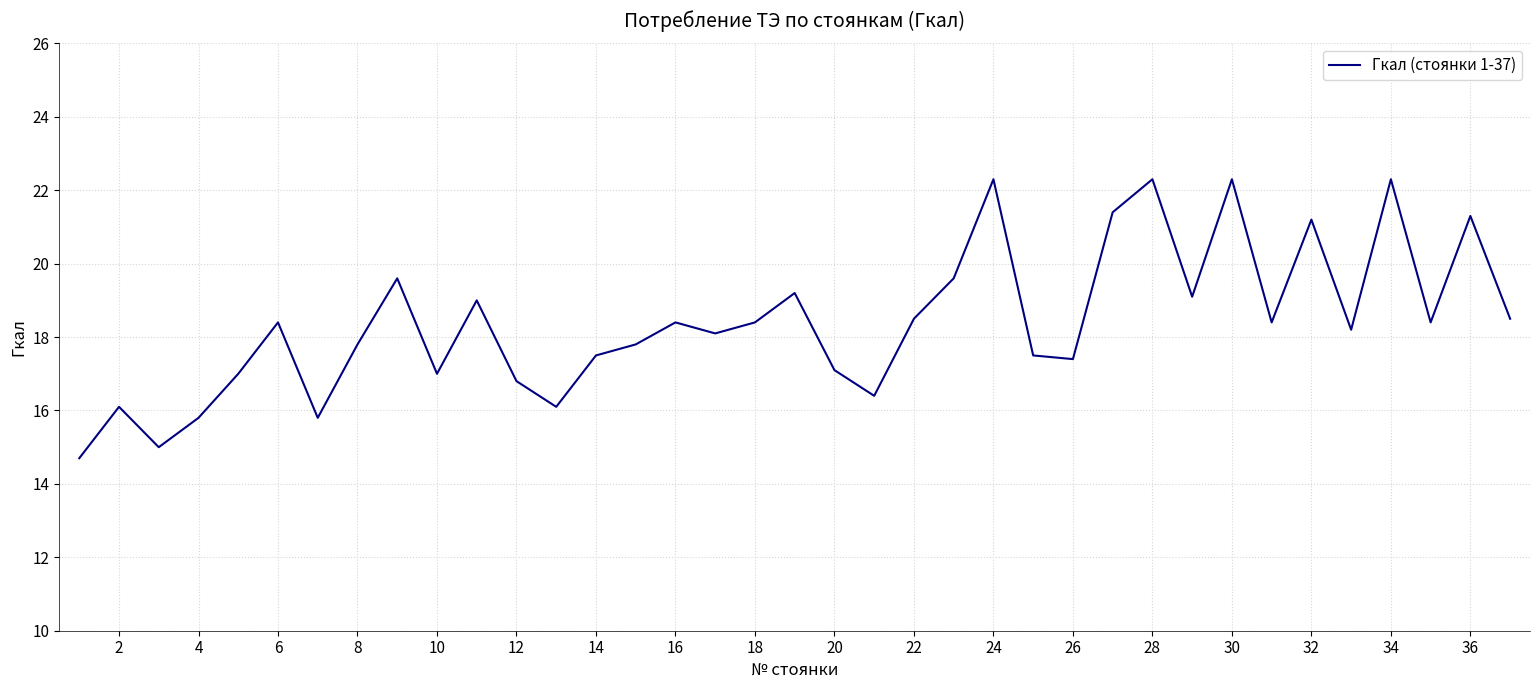

How many lines are shown in the chart?

1